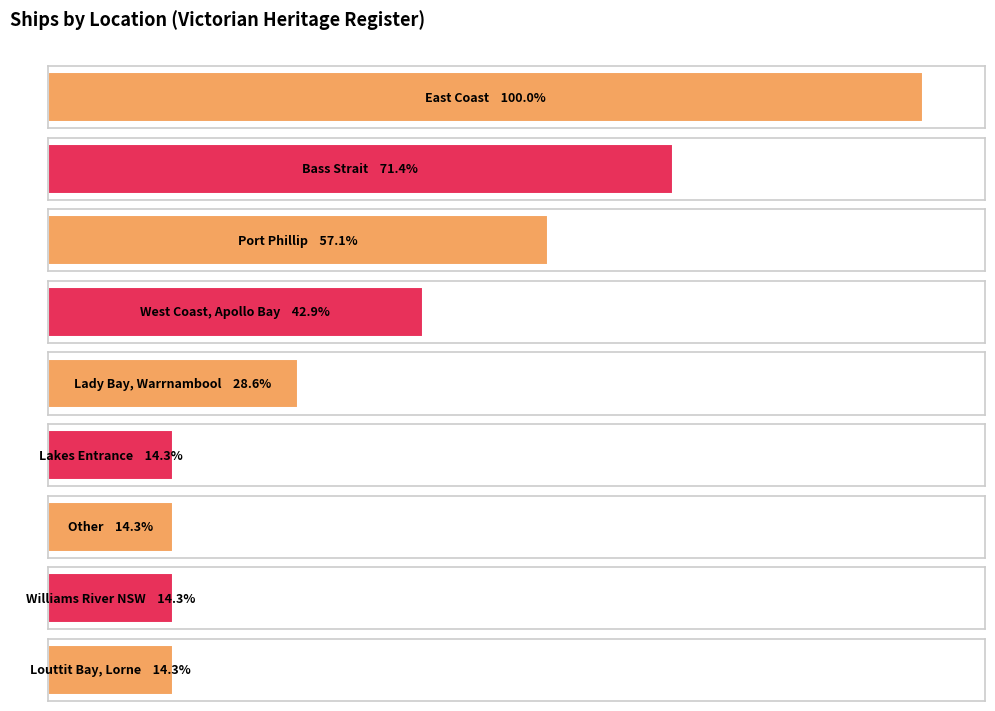

Which label corresponds to the smallest value in the chart?

Williams River NSW